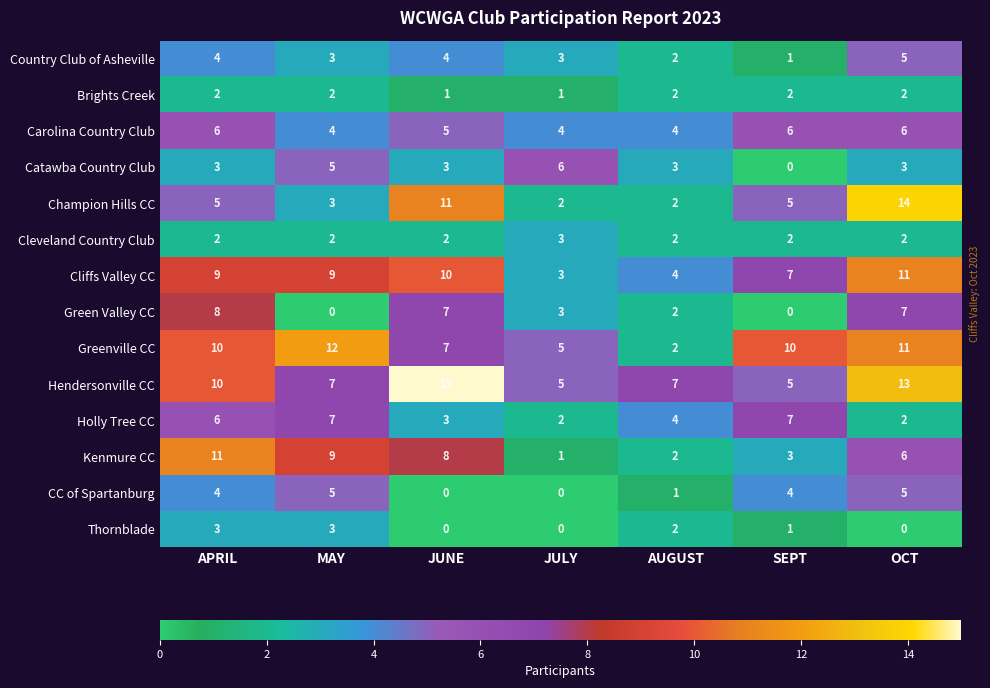

What is the spread (max minus min) of values at JUNE?

15